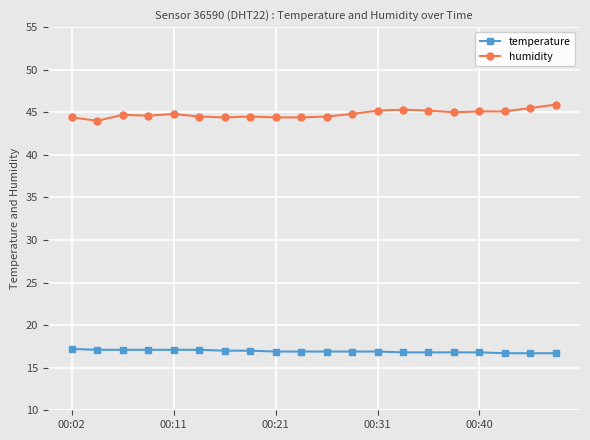

Rank the series by their average value, from lowest to highest.

temperature, humidity